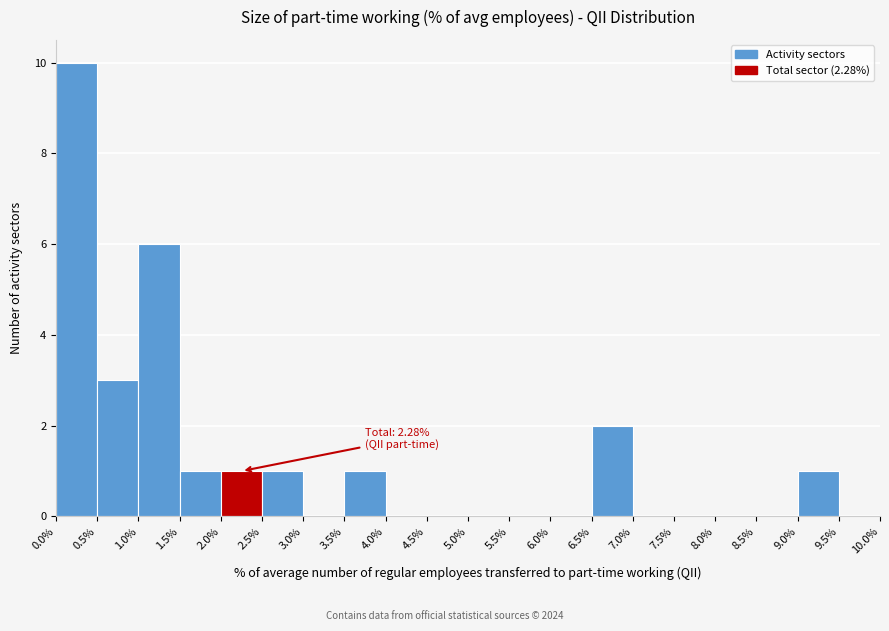

Which range on the x-axis has the tallest bar?

0.0% to 0.5%